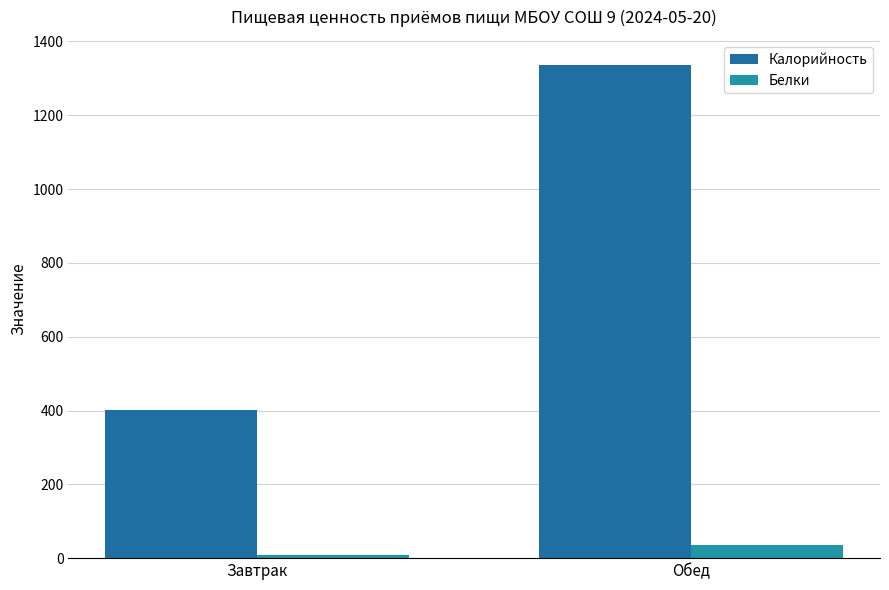

Is the value of Белки at Обед greater than the value of Калорийность at Обед?

No